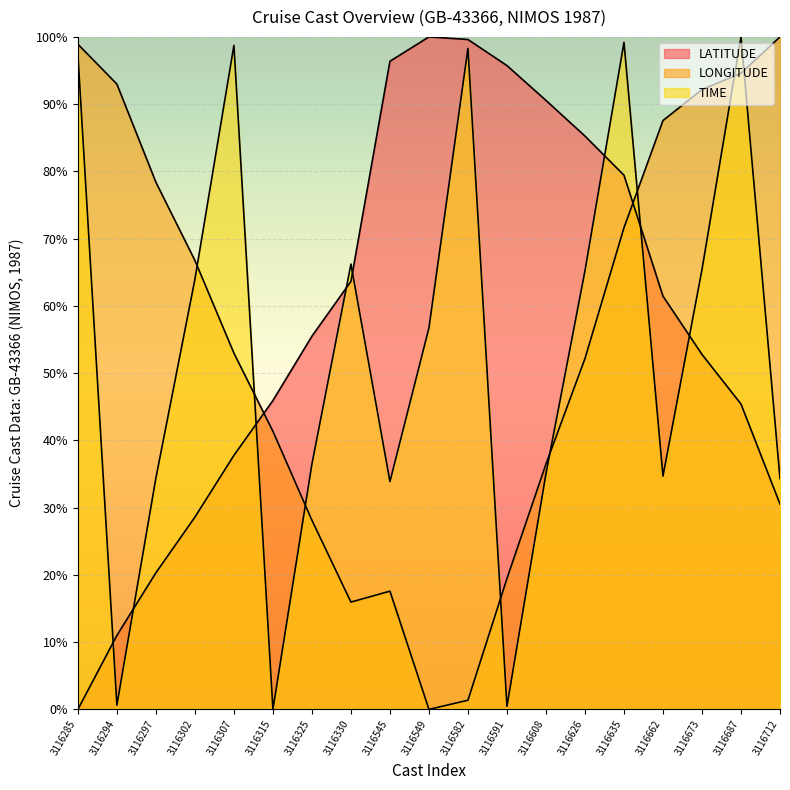

List the series in order of their peak value, highest first.

LATITUDE, LONGITUDE, TIME